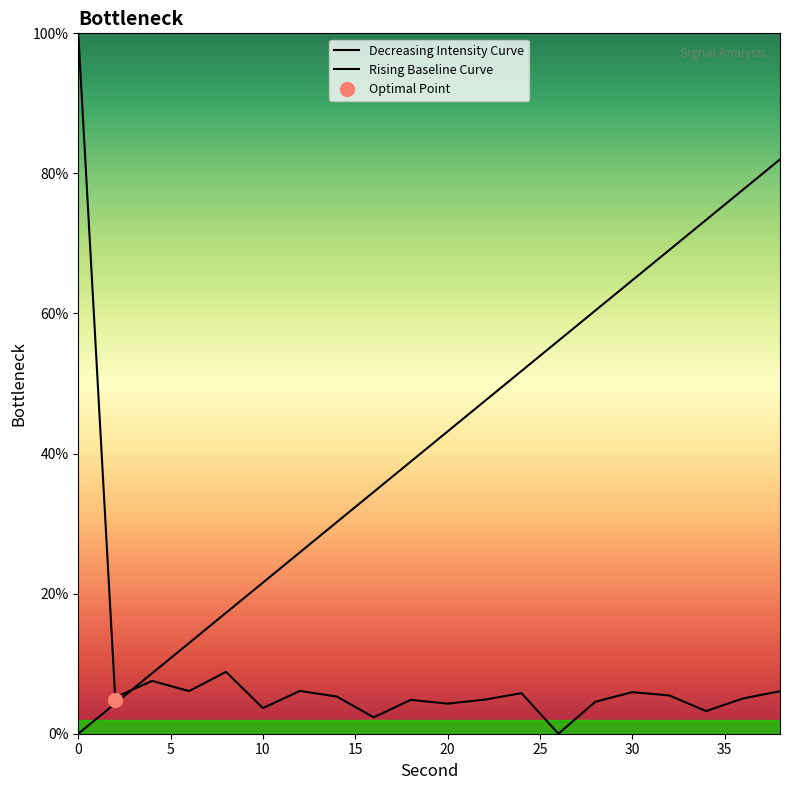

At which category does the data reach its first local peak?

4